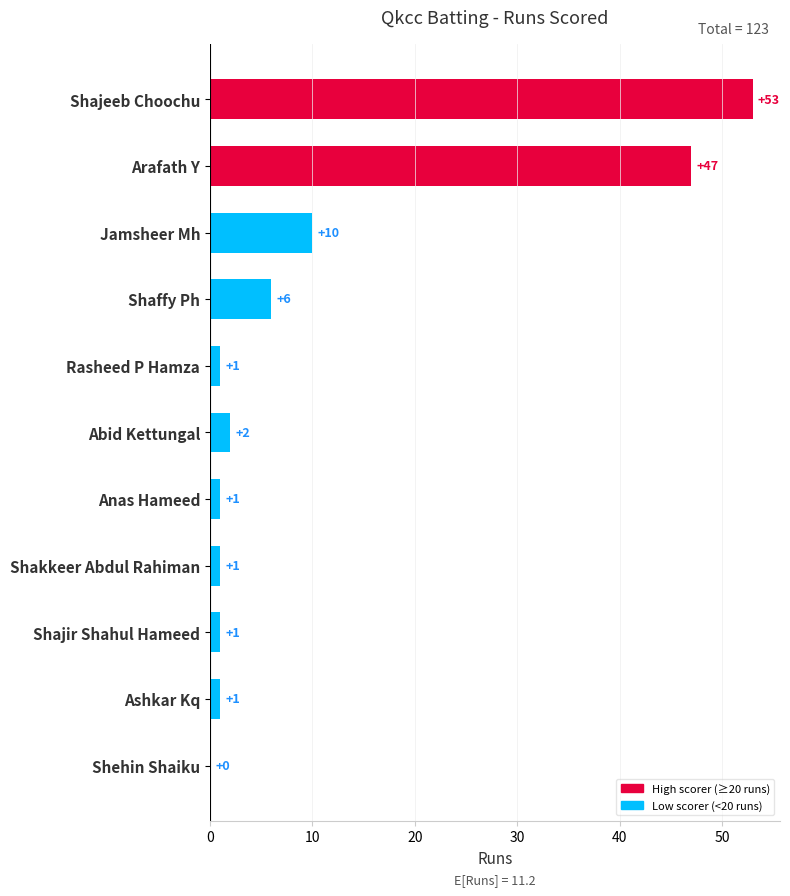

At which category does the chart reach its peak across all series?

Shajeeb Choochu